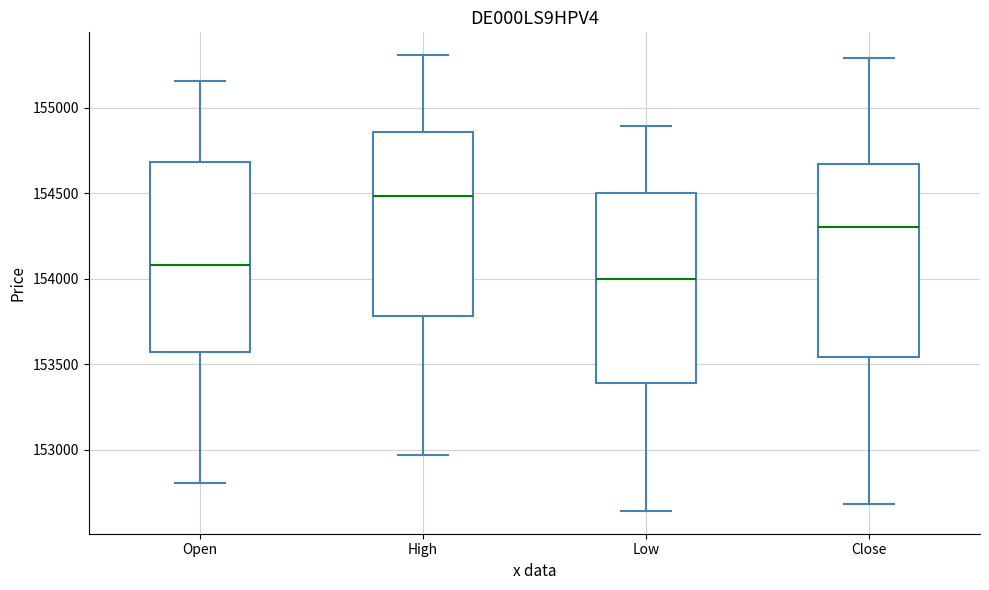

Where does the median line of the box for Open sit on the y-axis? The values are not printed on the chart, so give them approximately, as read against the axis.

154100